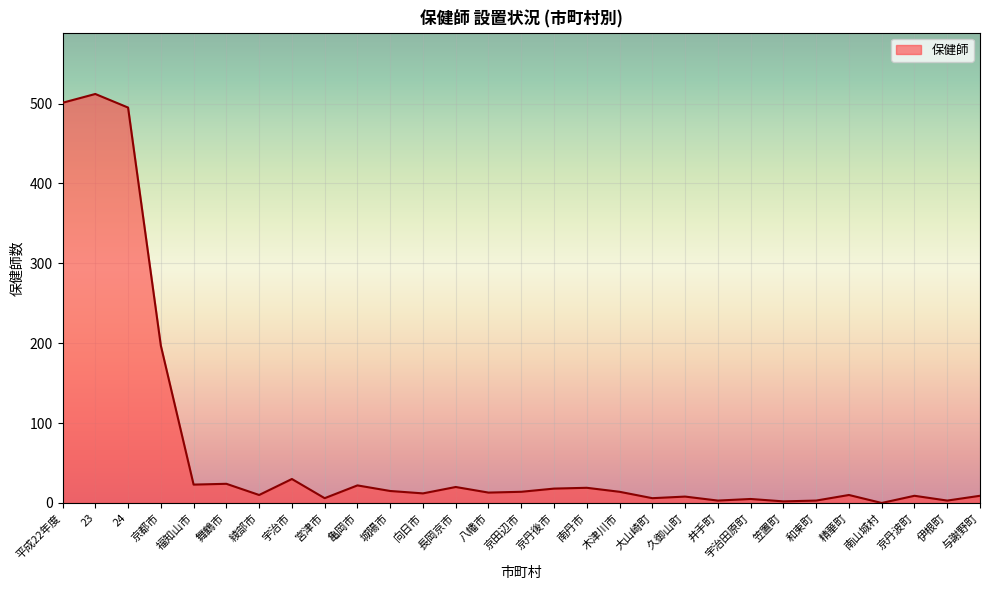

How many lines are shown in the chart?

1